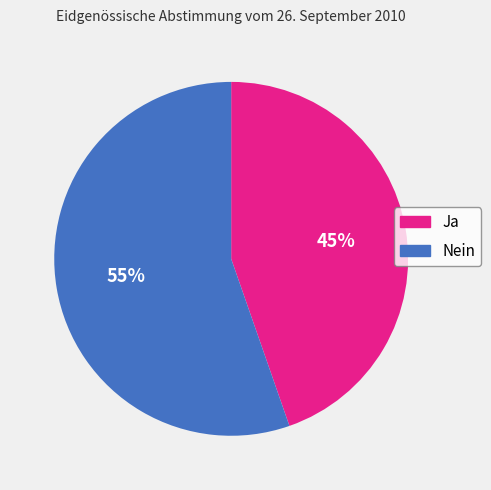

To the nearest percent, what is the combined percentage of Ja and Nein?

100%